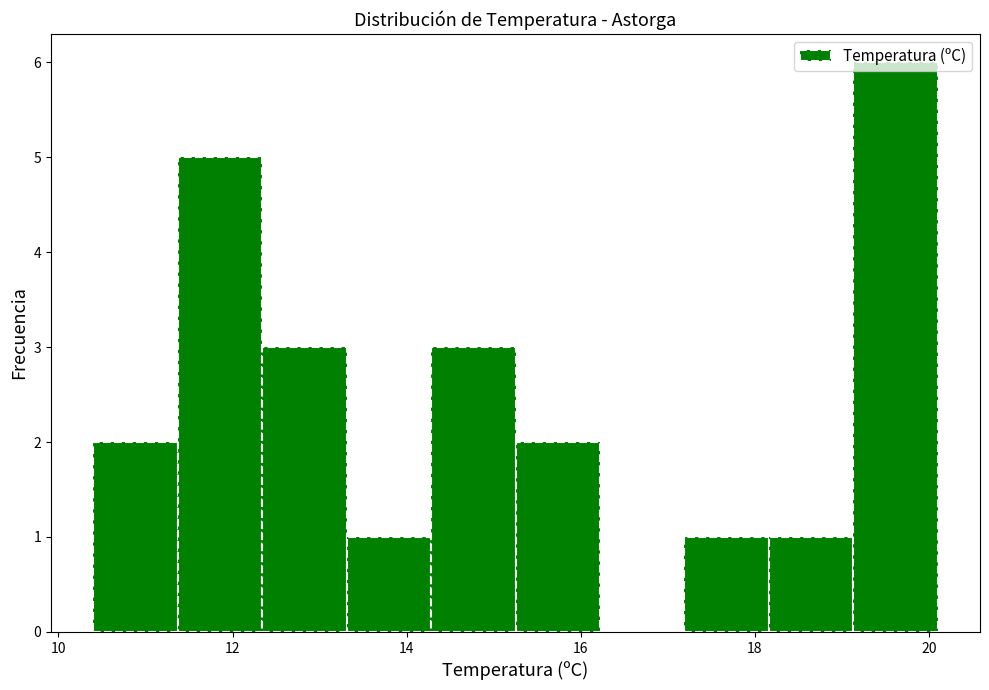

Over which range of the x-axis is the bar tallest?

19.2 to 20.2